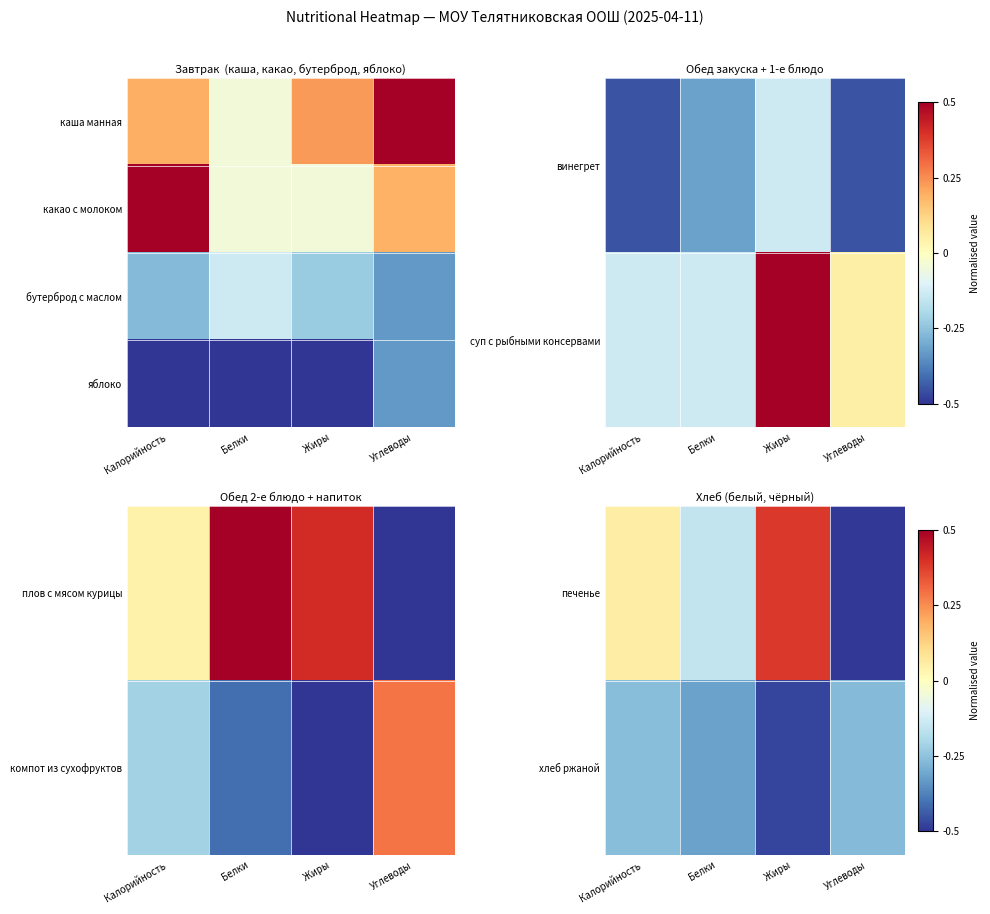

What is the difference between the печенье values at Жиры and Калорийность?

0.3